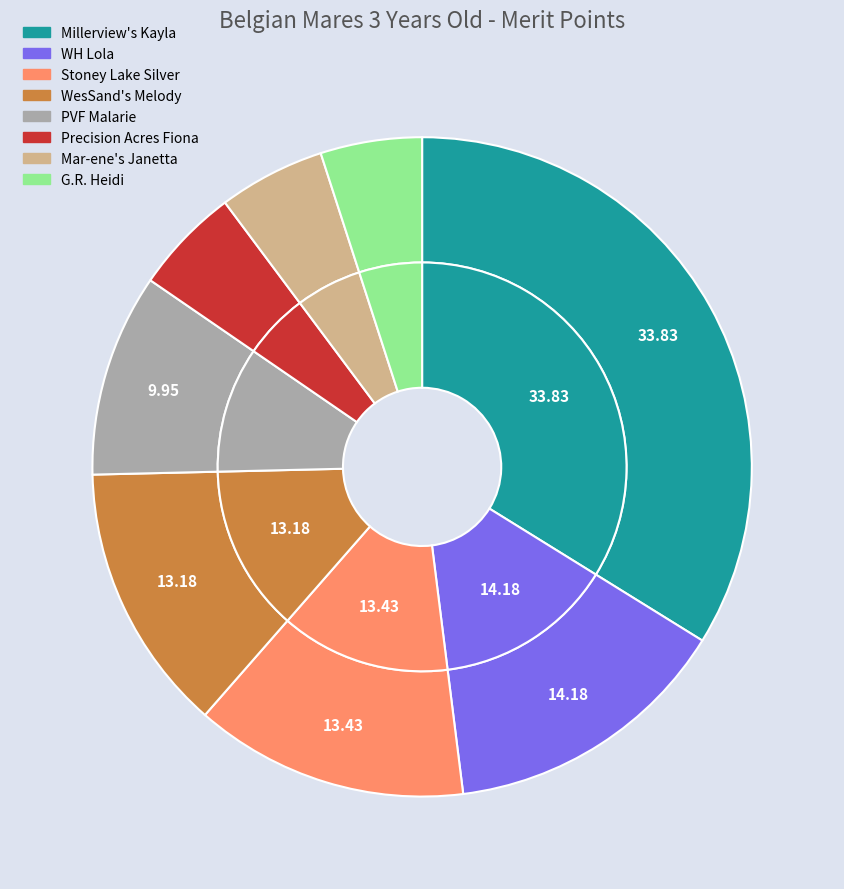

Rank the categories by value from lowest to highest.

G.R. Heidi, Precision Acres Fiona, Mar-ene's Janetta, PVF Malarie, WesSand's Melody, Stoney Lake Silver, WH Lola, Millerview's Kayla